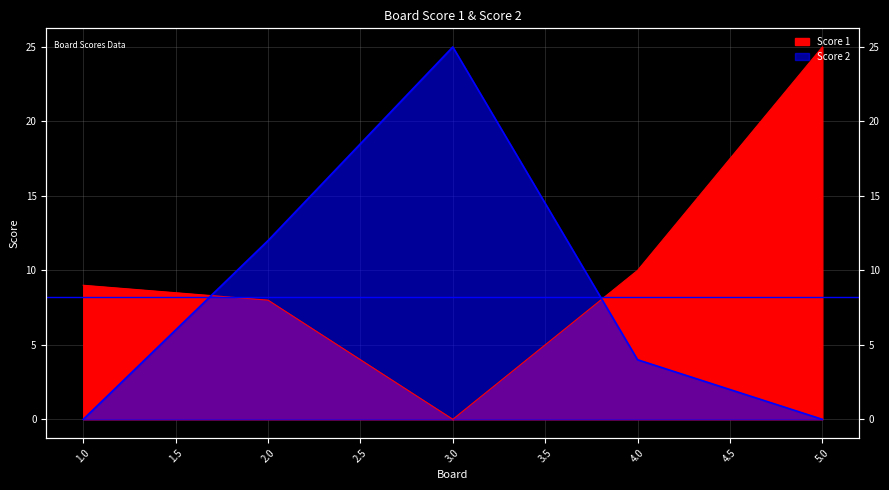

Reading left to right, what are all the values shown in this chart?

Score 1: 9	8	0	10	25
Score 2: 0	12	25	4	0